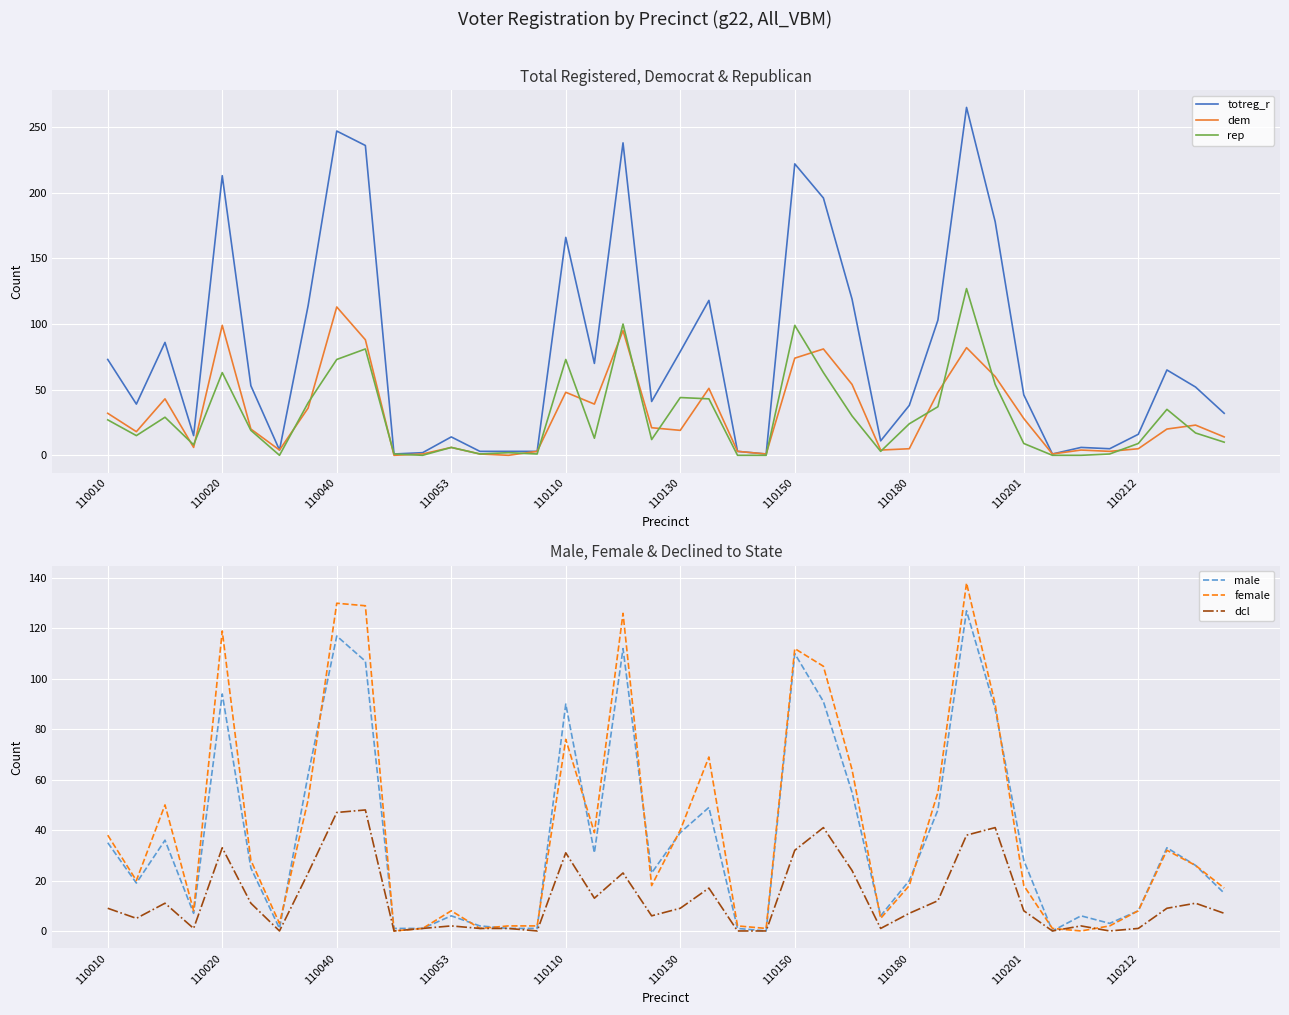

What is the maximum value for rep?

127